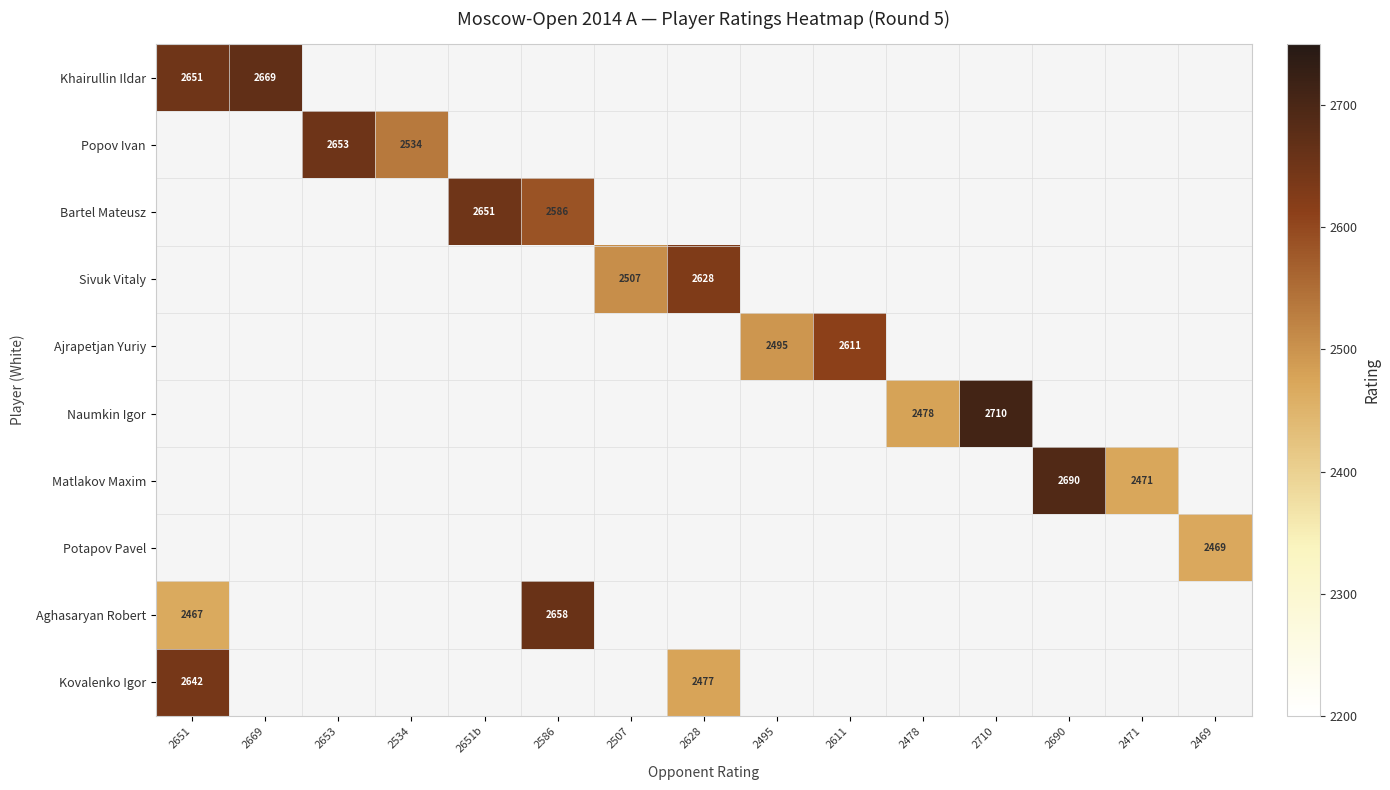

The Ajrapetjan Yuriy series shows 581 at 2611. True or false?

False